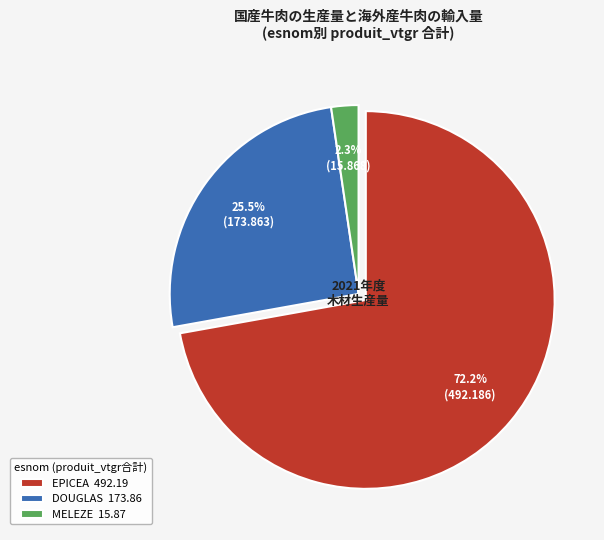

What is the total percentage of EPICEA 492.19 and MELEZE 15.87?

74.5%